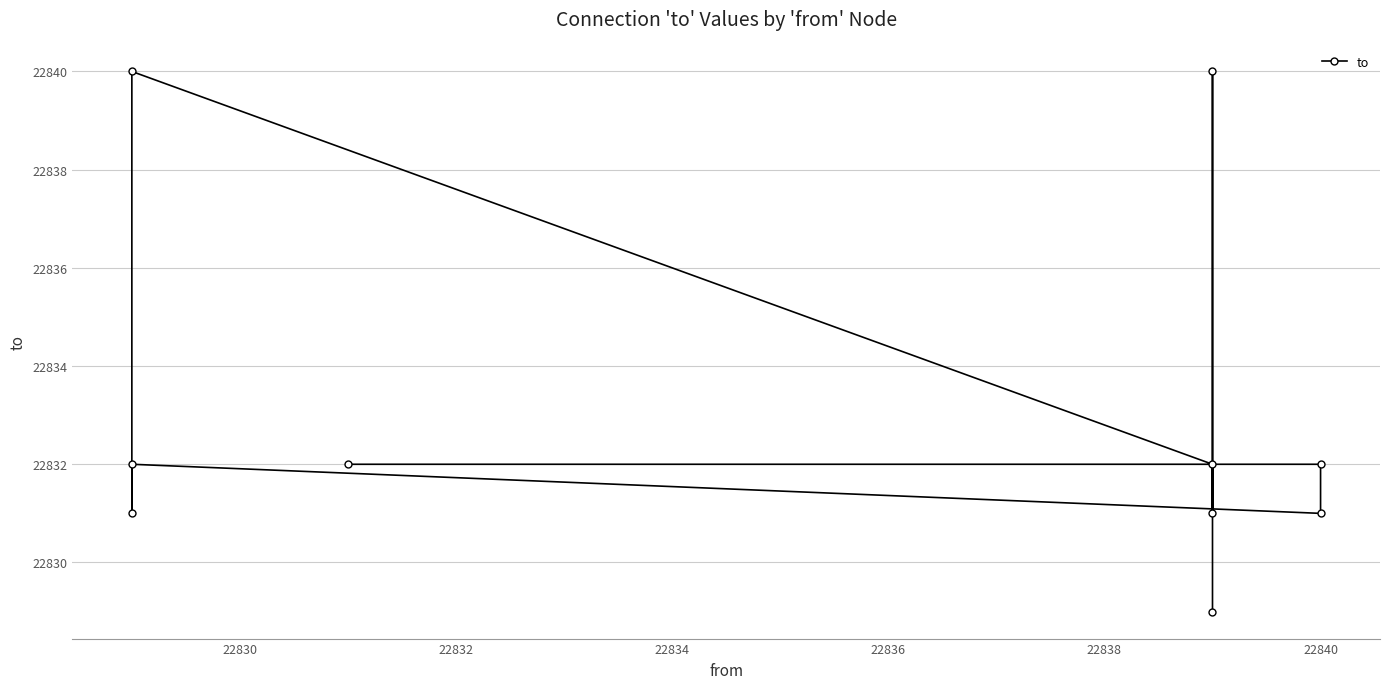

What is the change in value from 22830 to 22836?

-1